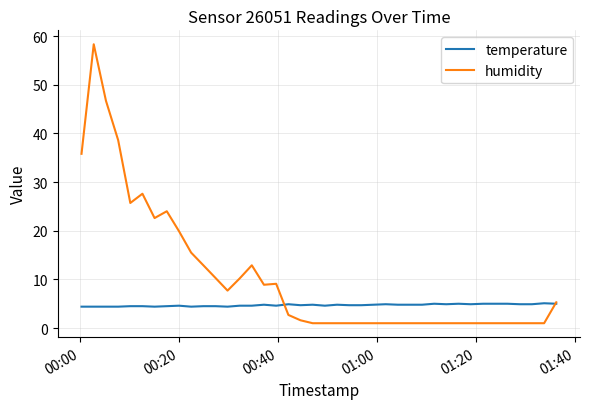

Rank the series by their maximum value, from highest to lowest.

humidity, temperature